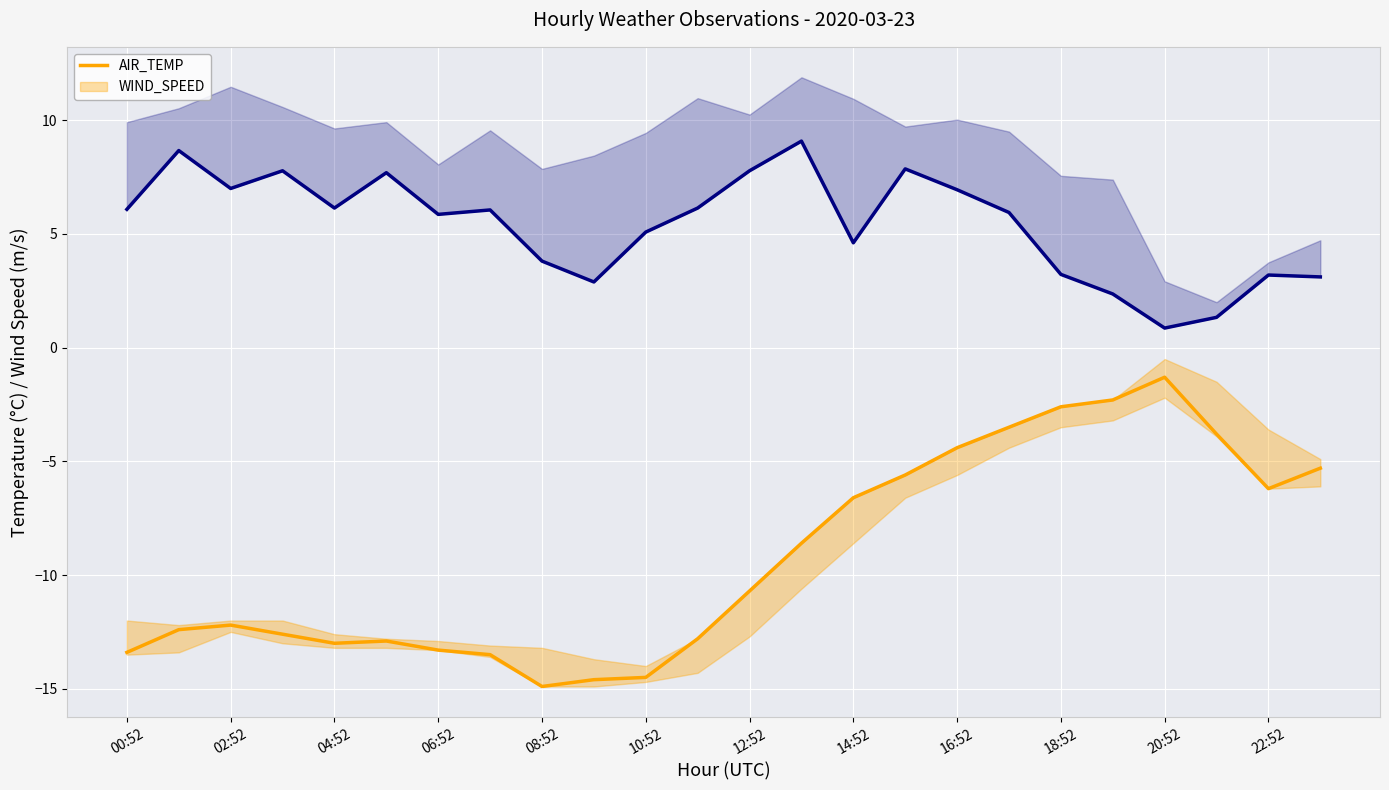

The AIR_TEMP series shows -16.2 at 02:52. True or false?

False